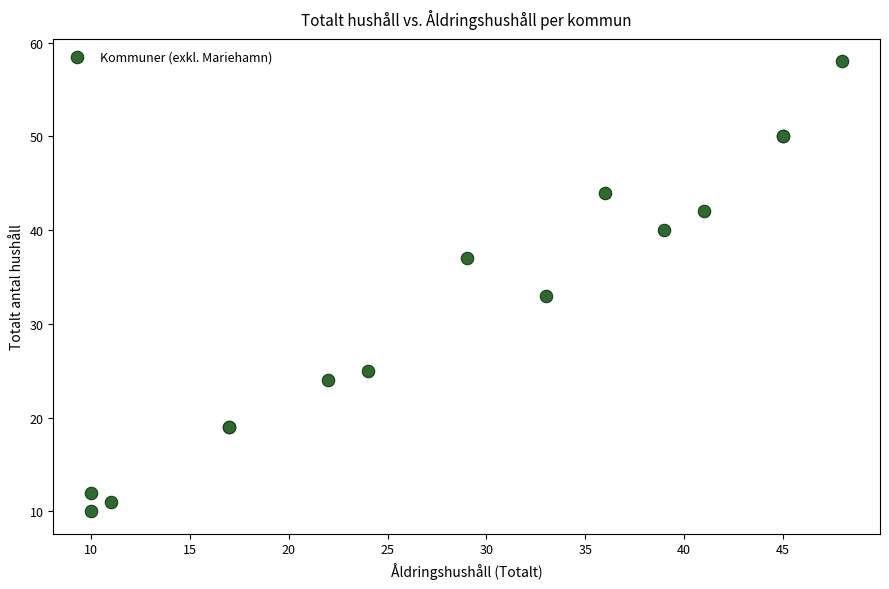

What Y value in the scatter plot is closest to 34?

33